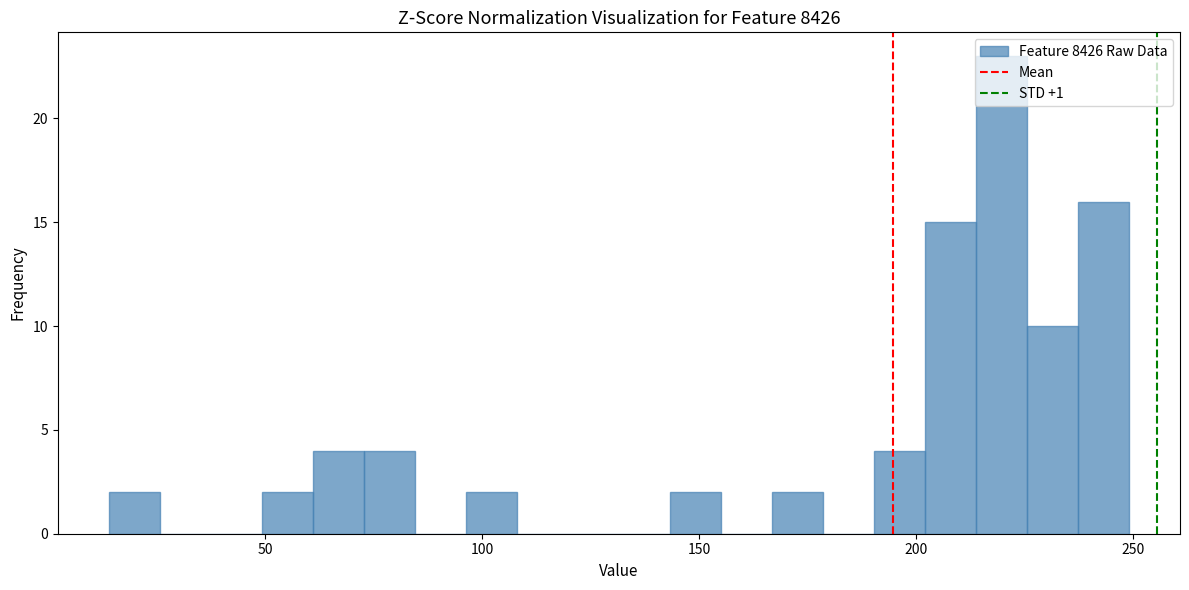

Around what value on the x-axis is the tallest bar? Give the approximate position of its centre, as read against the axis.

220